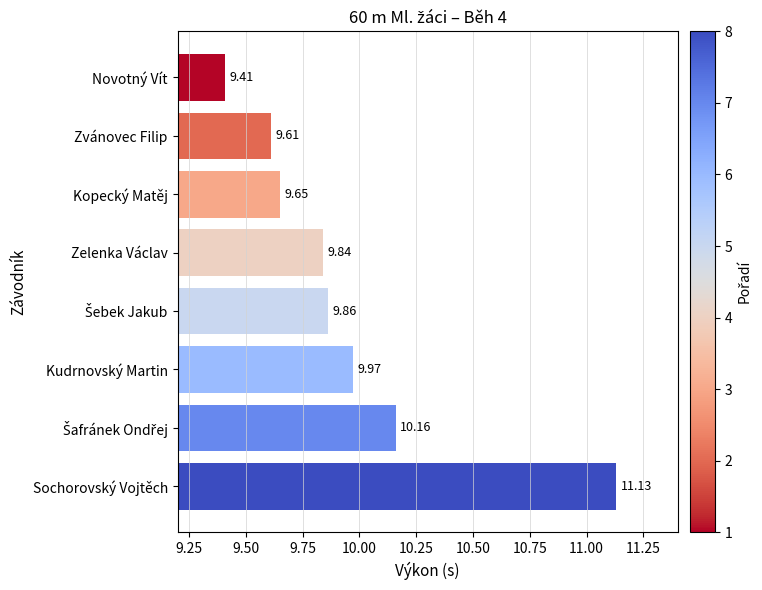

At which category does the chart reach its peak across all series?

Sochorovský Vojtěch